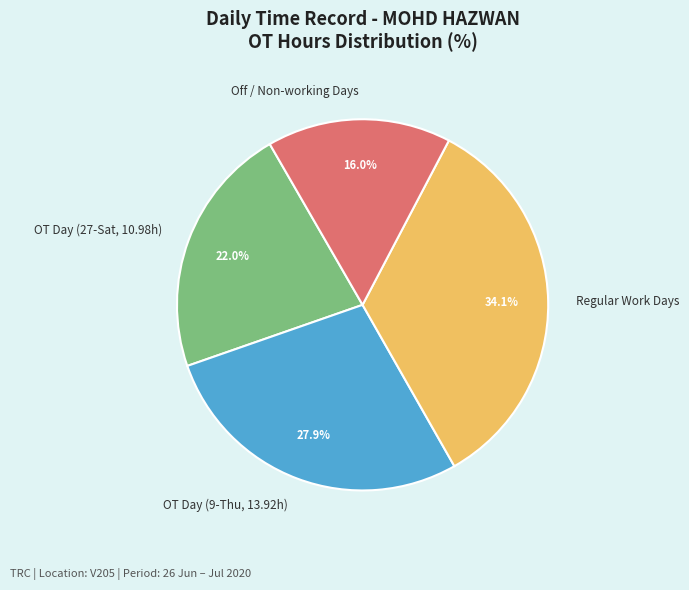

Which slice is the smallest?

Off / Non-working Days